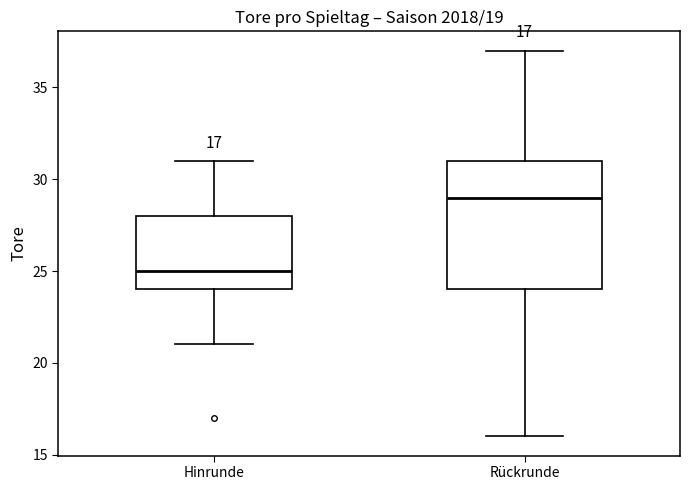

Comparing the boxes themselves (not the whiskers), which one is the tallest?

Rückrunde